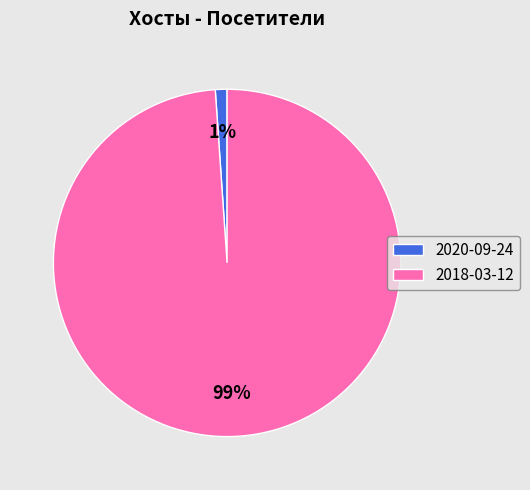

Count the number of slices in the pie.

2